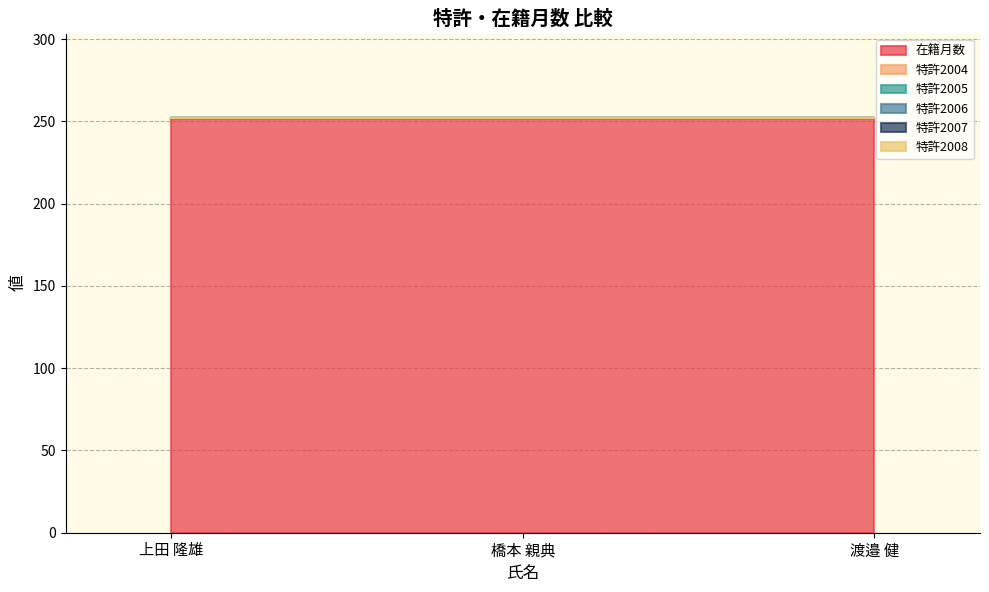

Between 上田 隆雄 and 渡邉 健, which series saw the biggest shift?

在籍月数